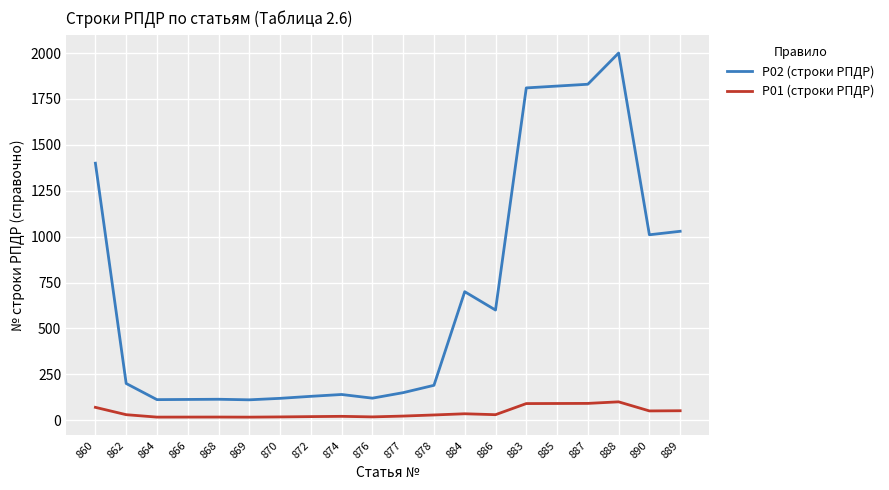

What is the sum of the Р01 (строки РПДР) values at 890 and 886?

80.5